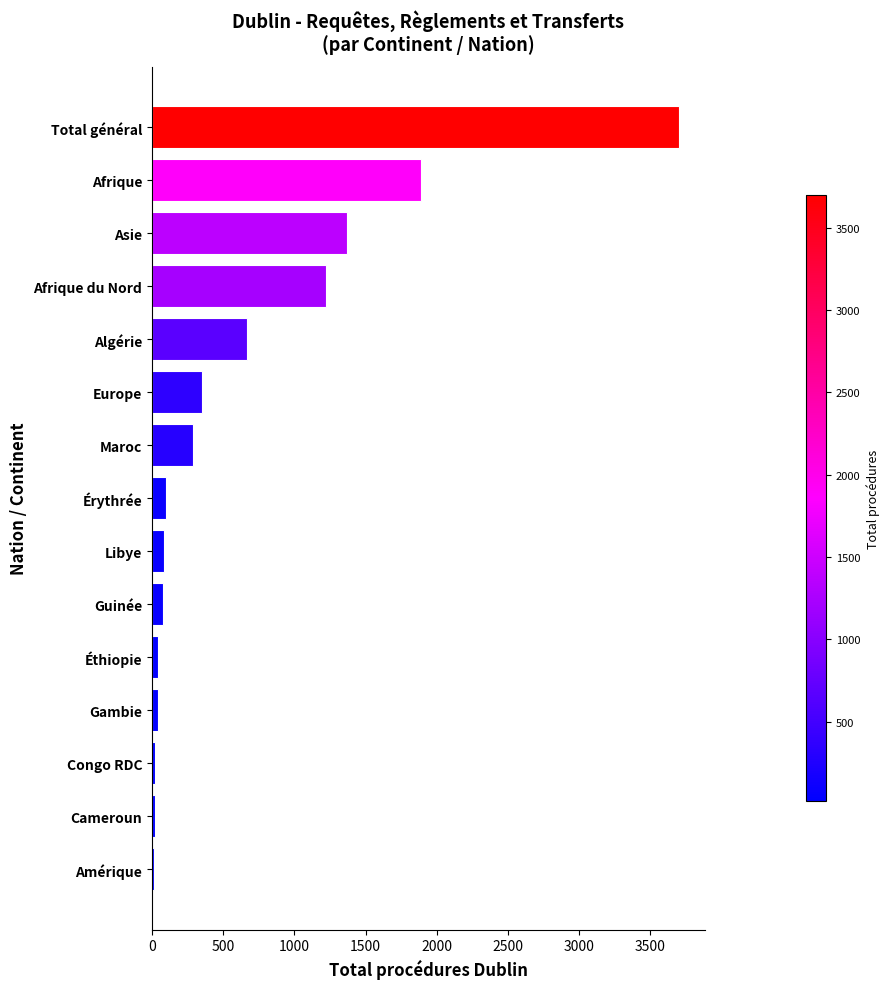

What is the difference between the maximum and minimum values?

3685